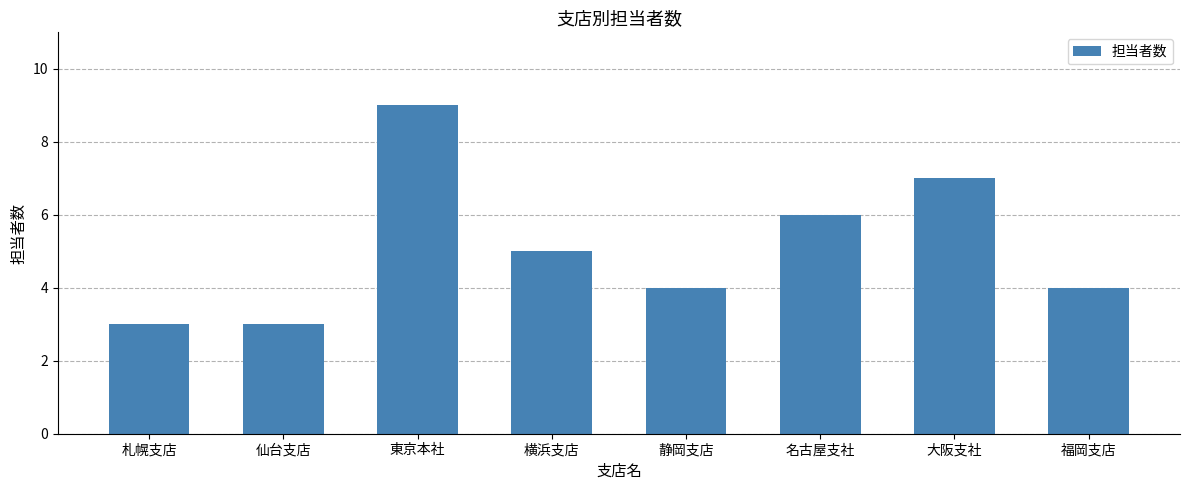

The value at 静岡支店 is 6. True or false?

False